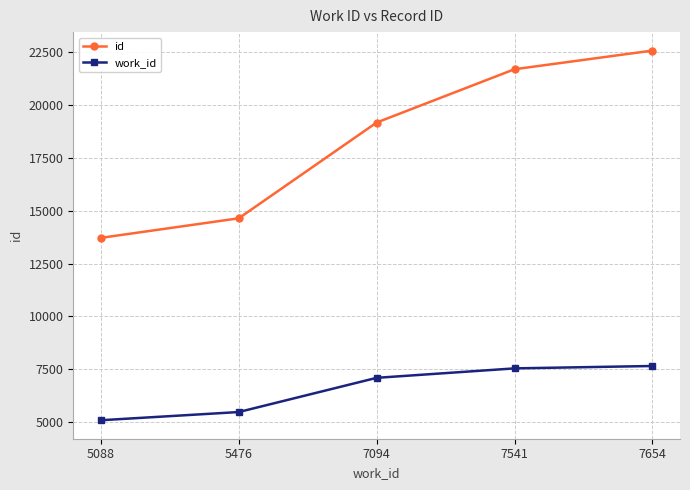

What is the average value of the id series?

18358